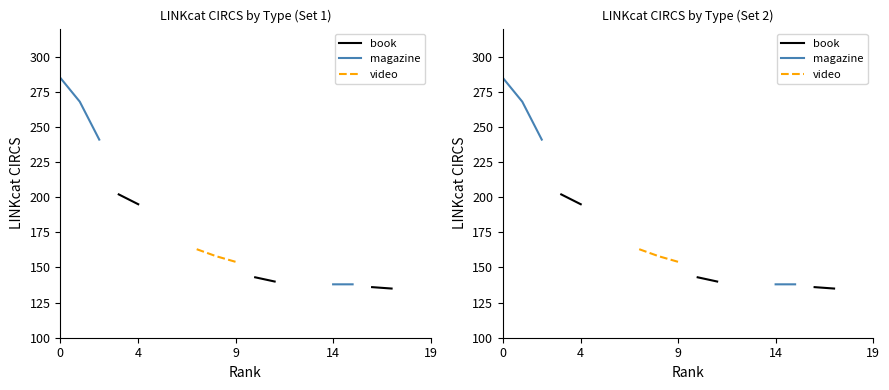

True or false: magazine and book cross at least once.

False